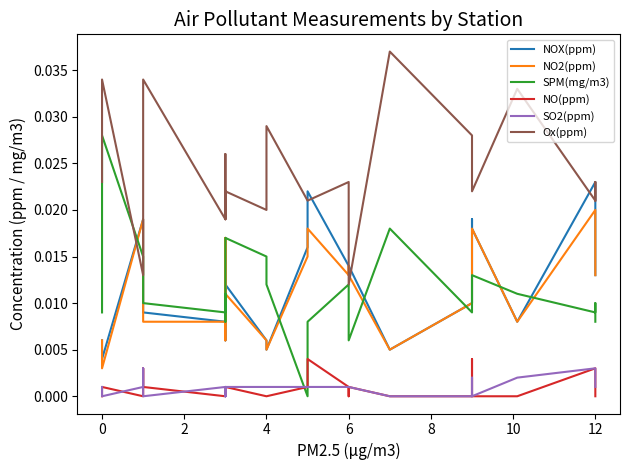

At how many categories does at least one series exceed 0?

25